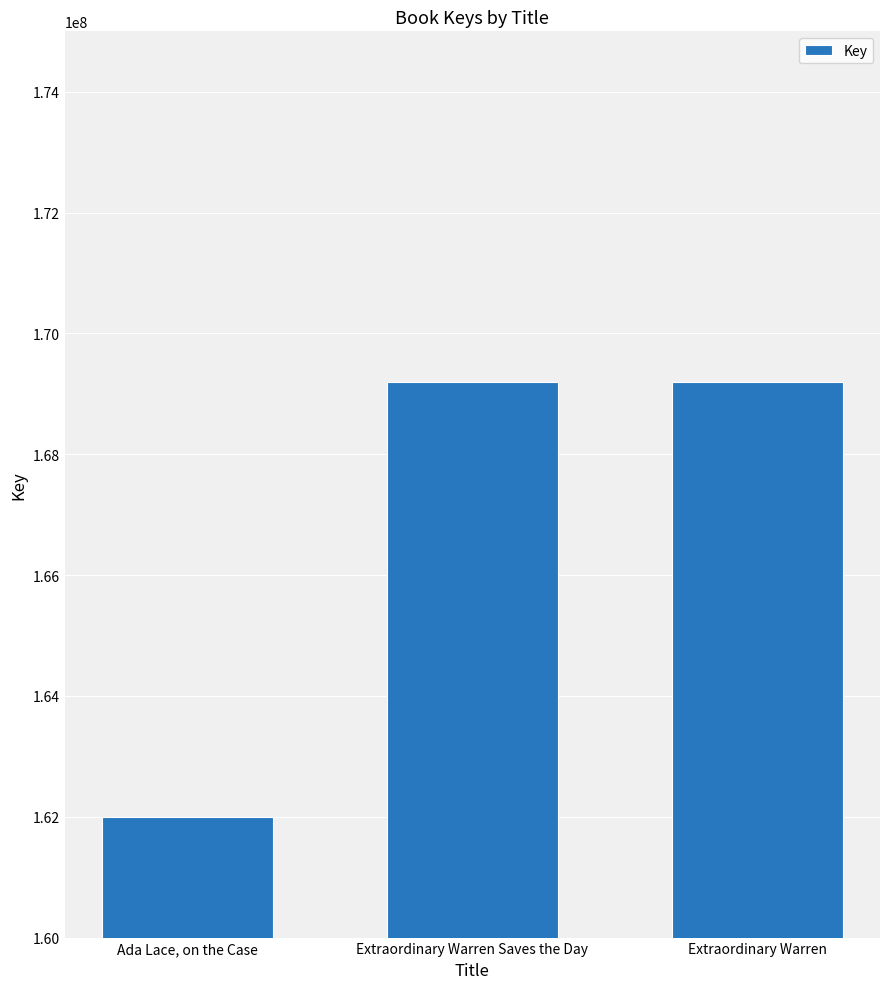

What is the difference between the maximum and second lowest values?

370